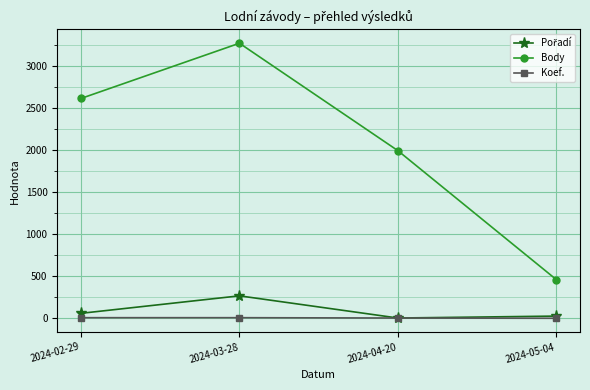

The value of Body at 2024-05-04 is 741. True or false?

False